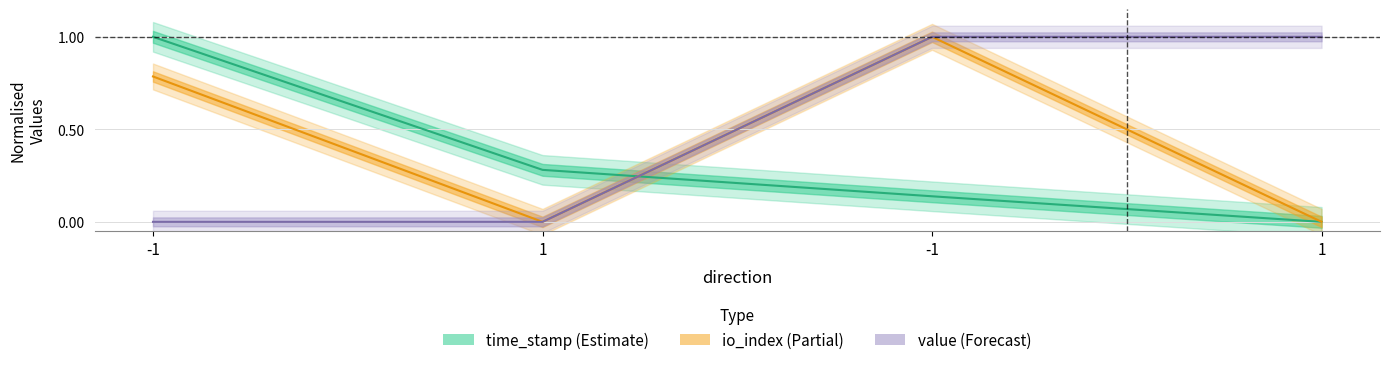

Reading left to right, extract all data points from this chart.

time_stamp: 1.0	0.3	0.1	0.0
io_index: 0.8	0.0	1.0	0.0
value: 0.0	0.0	1.0	1.0